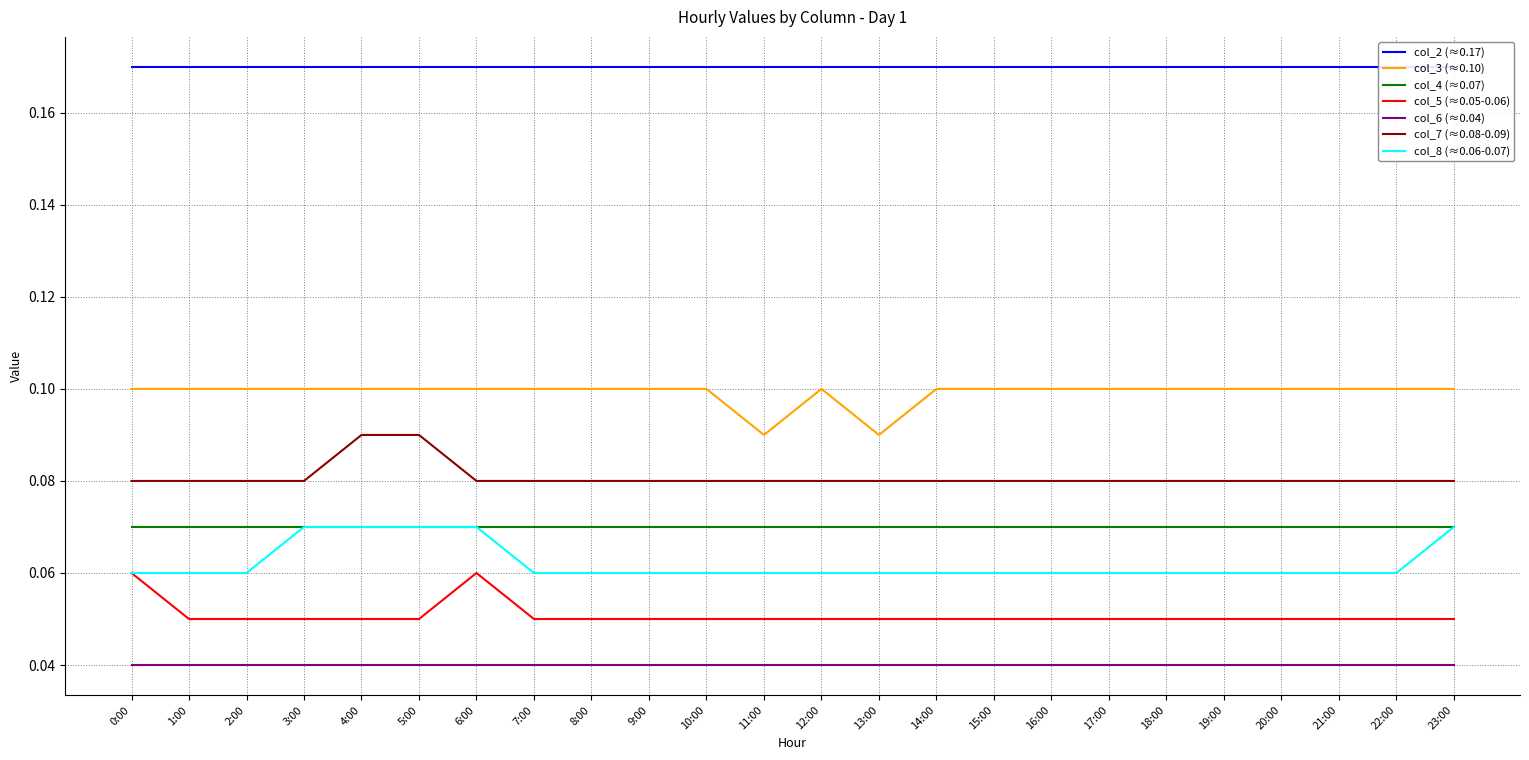

Which category has the lowest value in the col_3 series?

11:00